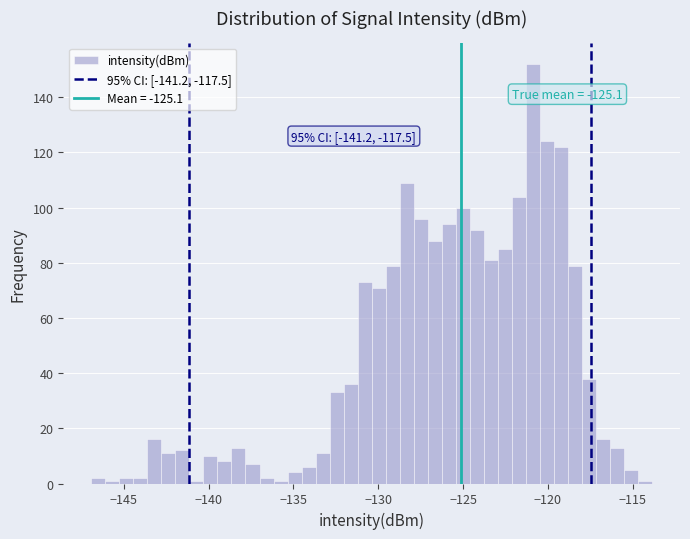

Around what value on the x-axis is the tallest bar? Give the approximate position of its centre, as read against the axis.

-121.0